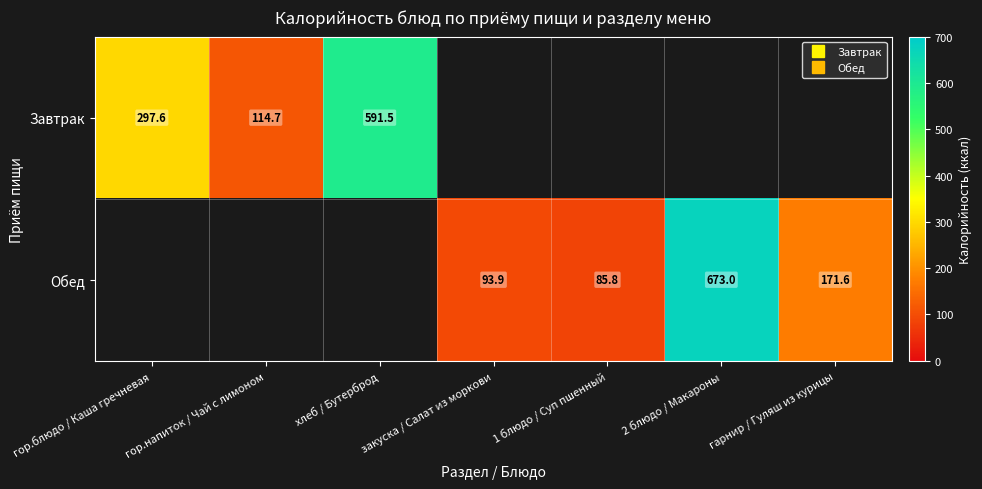

How many series are shown in this chart?

2